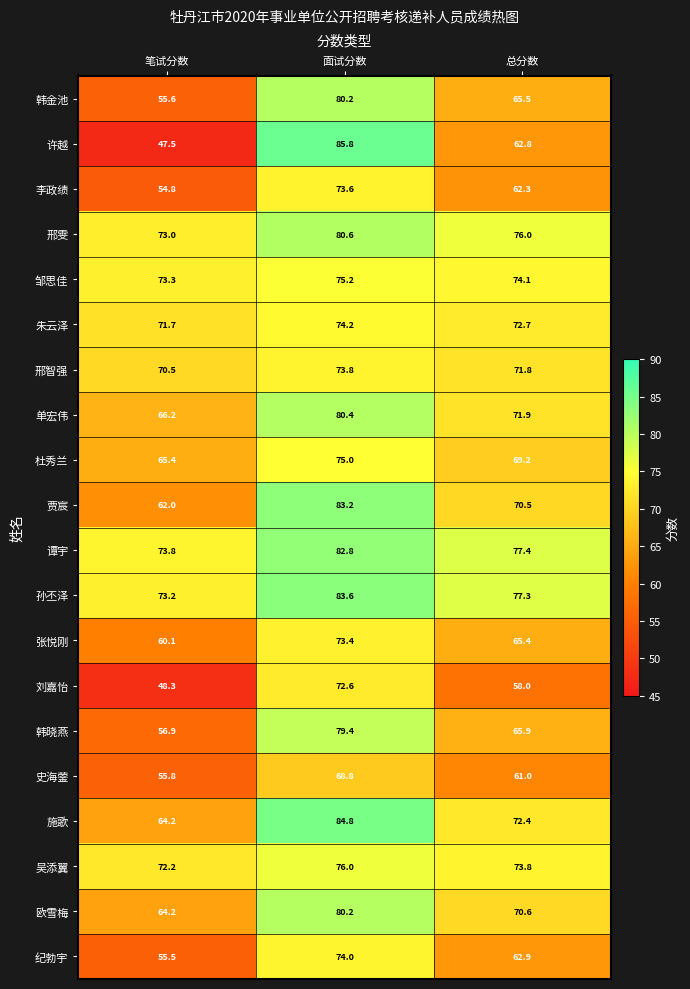

What is the average value of the 张悦刚 series?

66.3